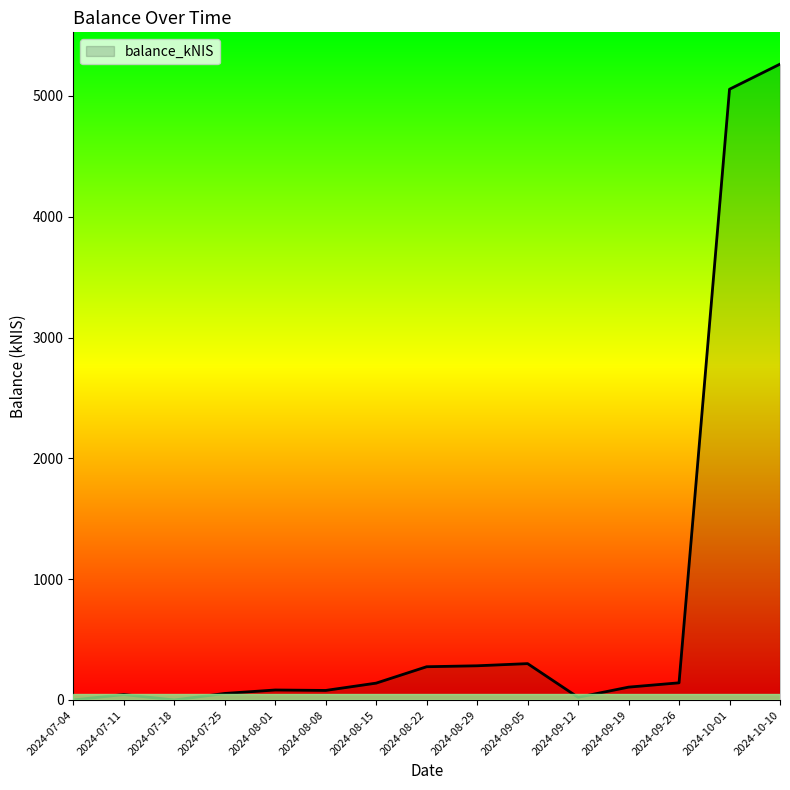

Where does the data first go above 106?

2024-08-15